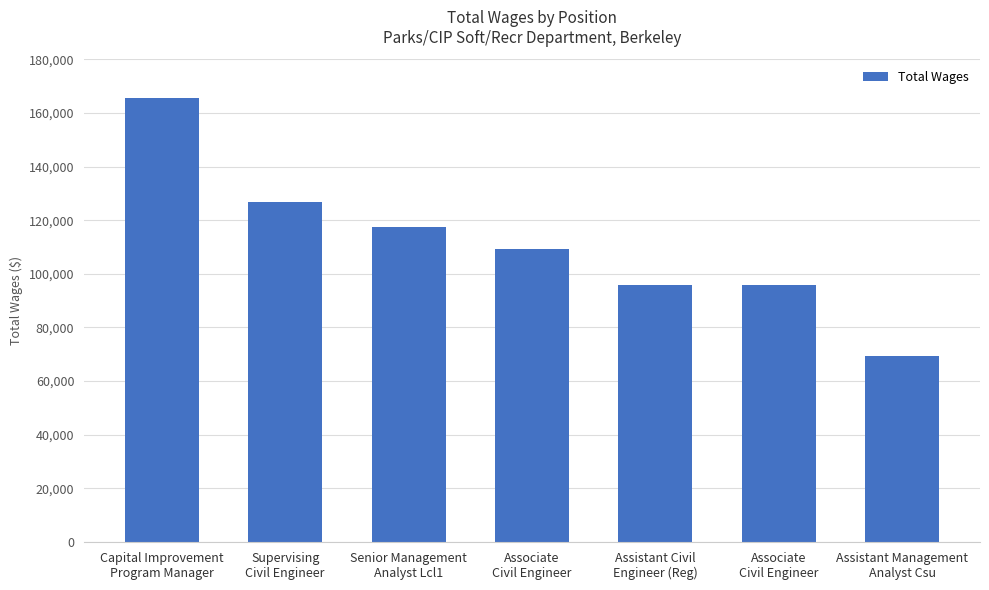

Reading right to left, what are all the values shown in this chart?

69216	95890	95961	109420	117349	126673	165631